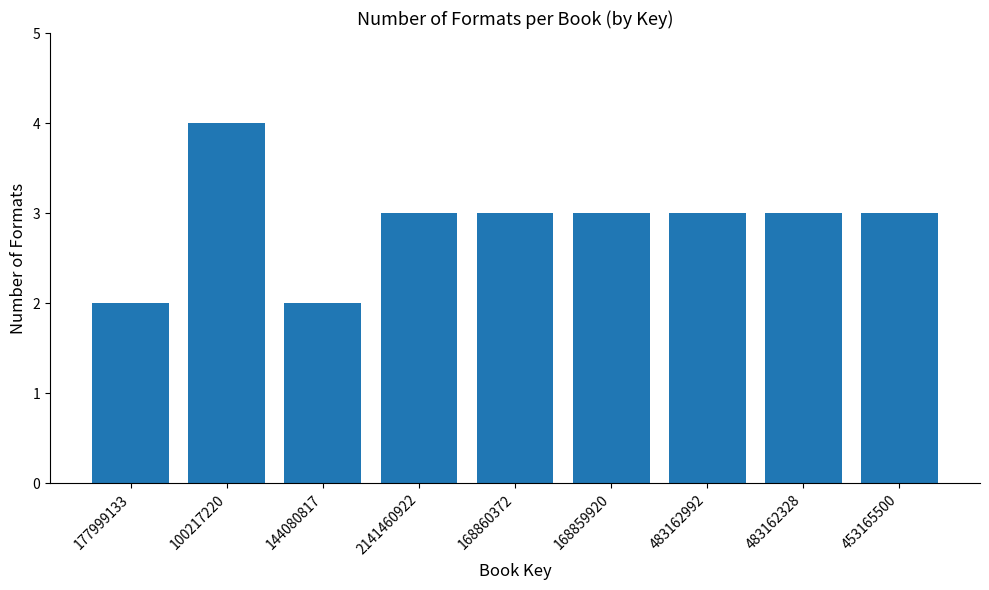

Read the value at 2141460922.

3